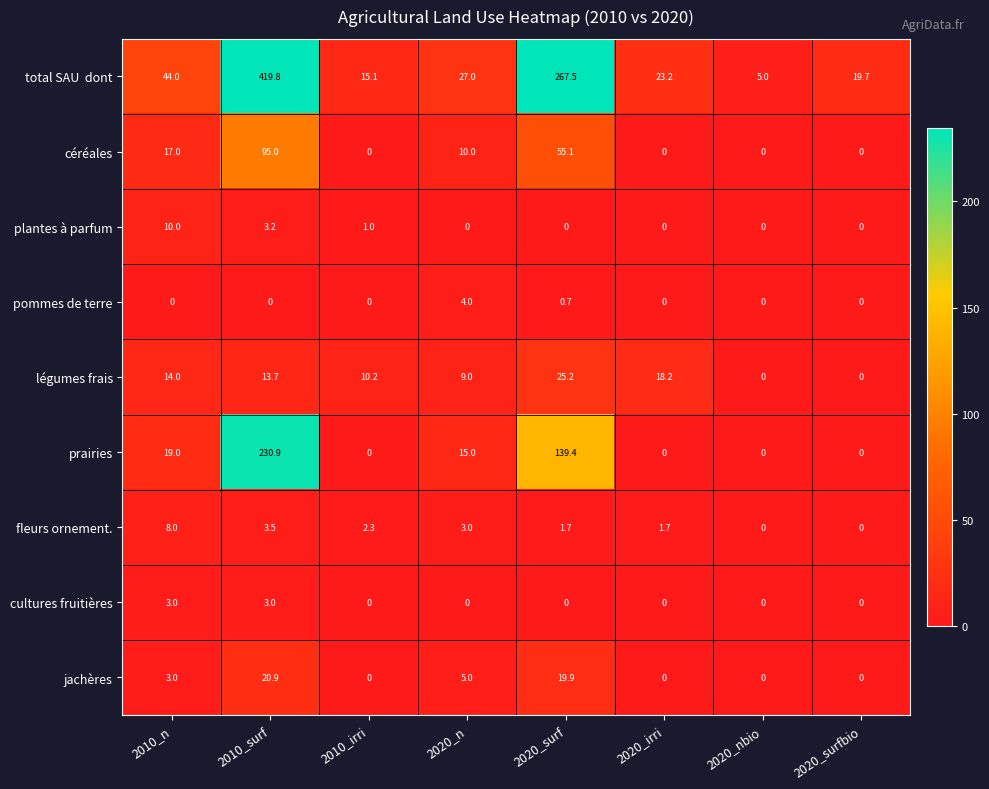

What is the spread (max minus min) of values at 2020_surf?

267.5